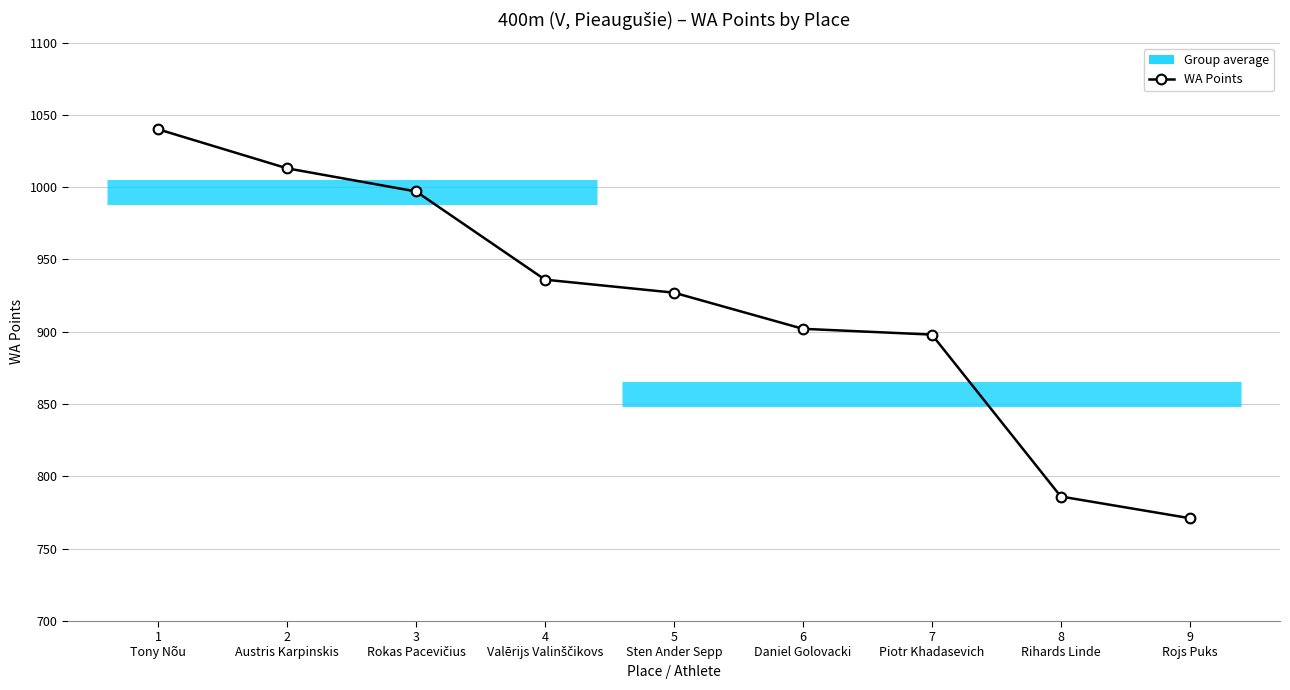

True or false: there are more than 2 points higher than both neighbors.

False